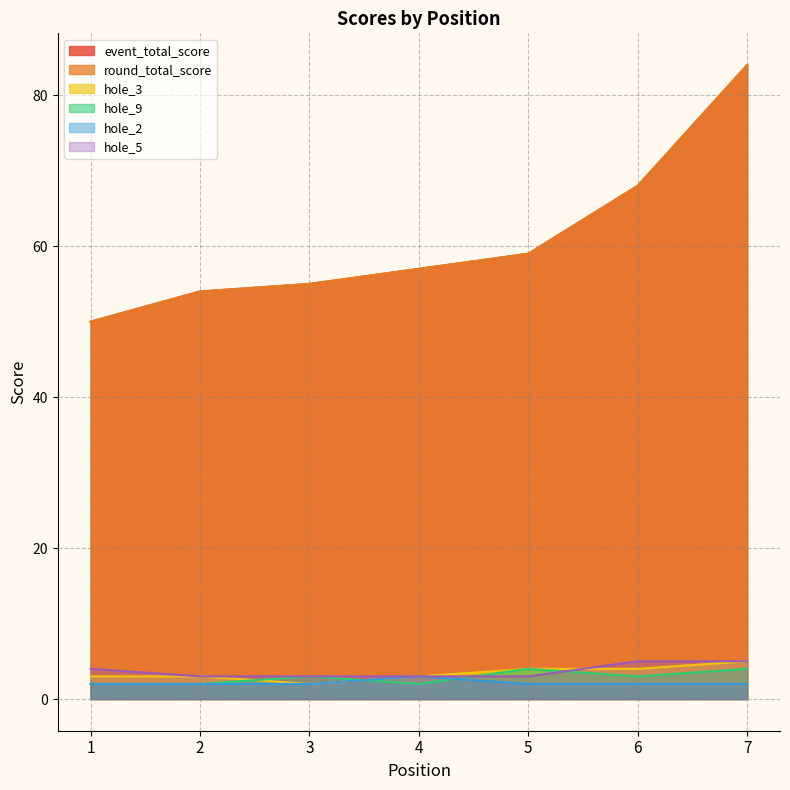

Rank the categories by hole_2 value from highest to lowest.

4, 1, 2, 3, 5, 6, 7